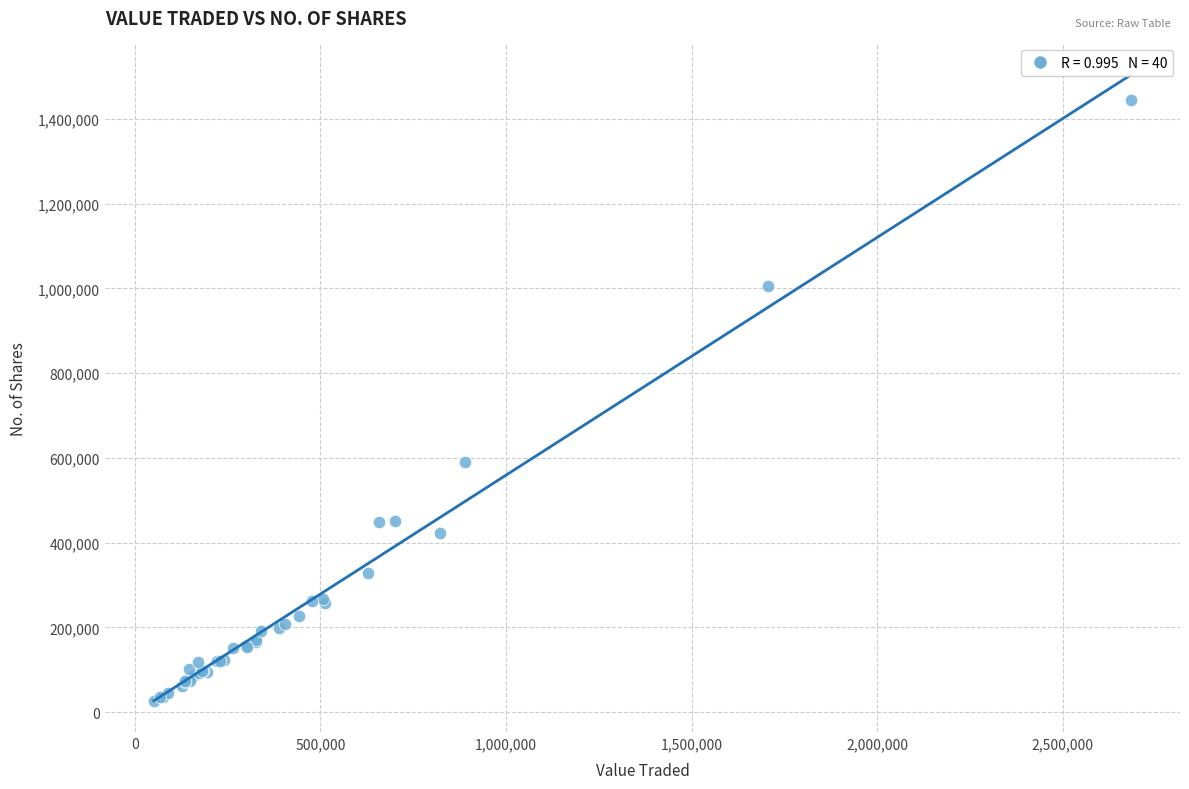

What Y value in the scatter plot is closest to 736262?

590112